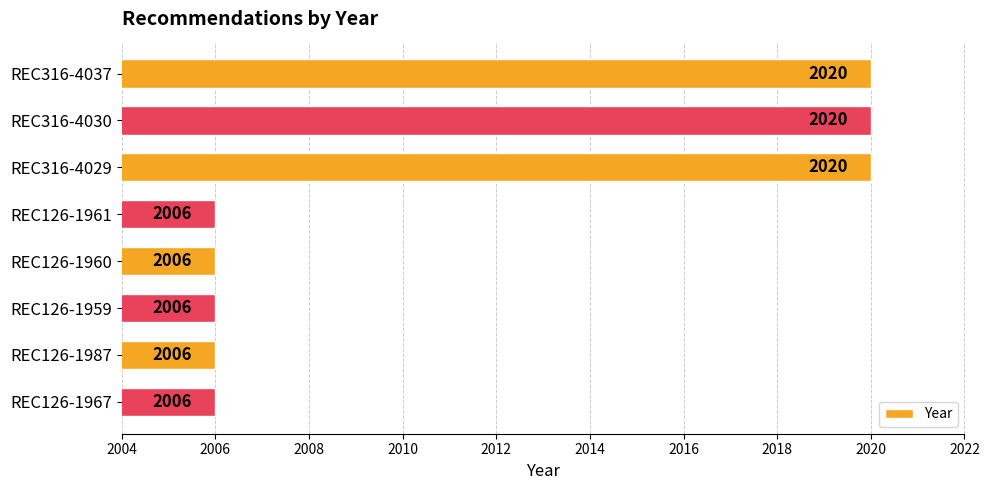

What is the approximate value at REC316-4029?

2020